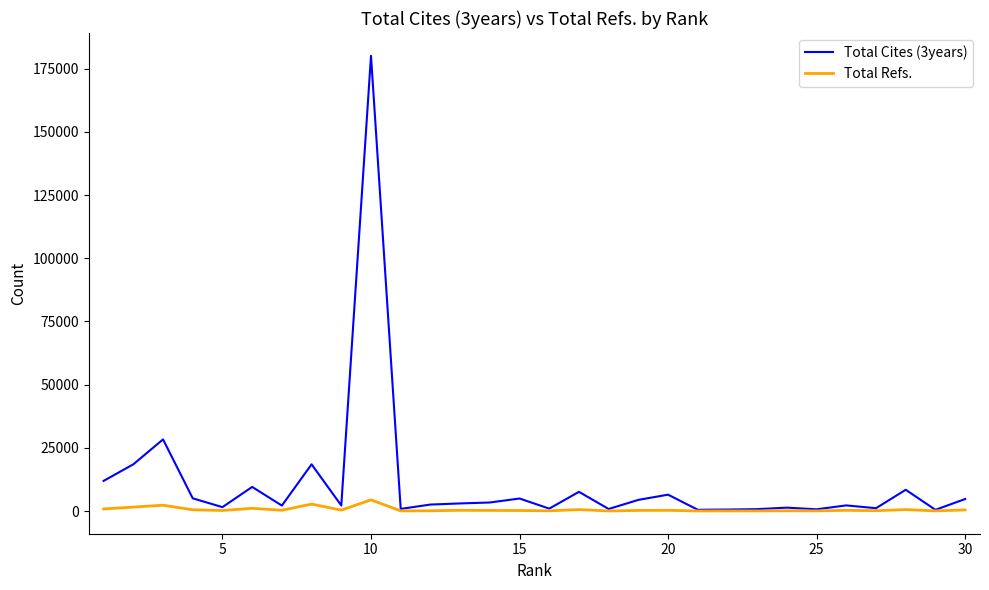

List the series in order of their peak value, lowest first.

Total Refs., Total Cites (3years)